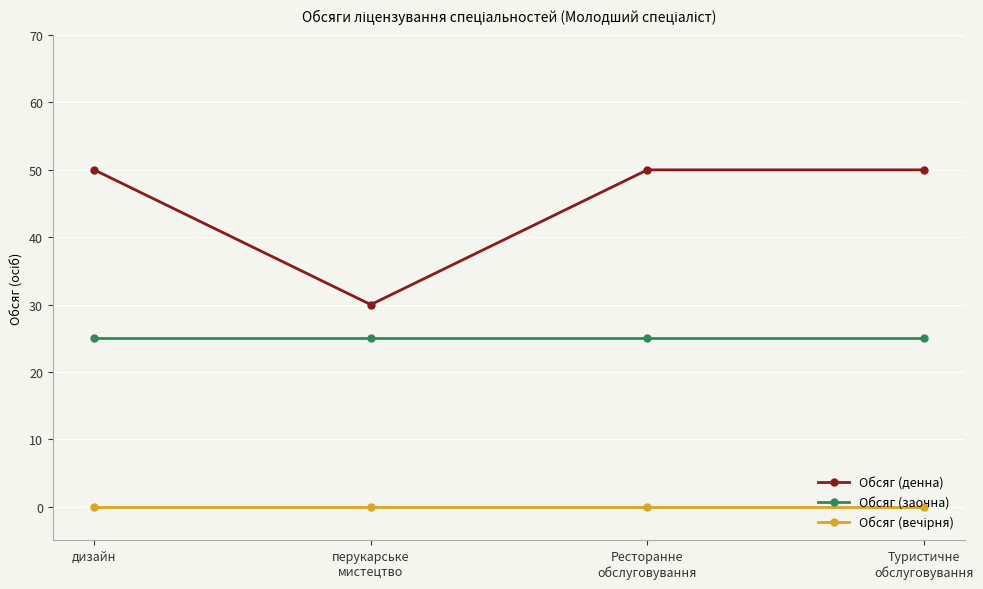

Read the Обсяг (заочна) value at дизайн.

25